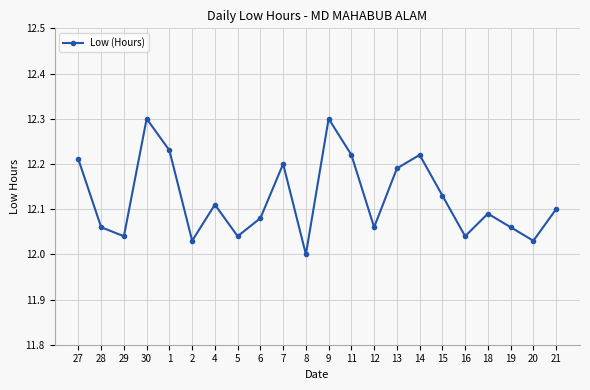

How many interior local peaks (higher than both neighbors) does the data have?

6